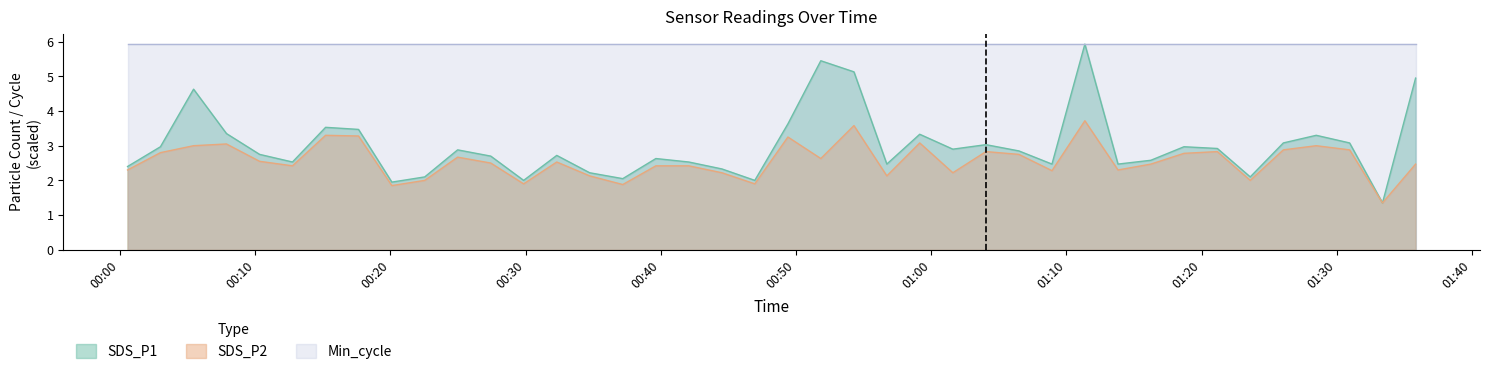

What is the highest value of the SDS_P1 series?

5.9